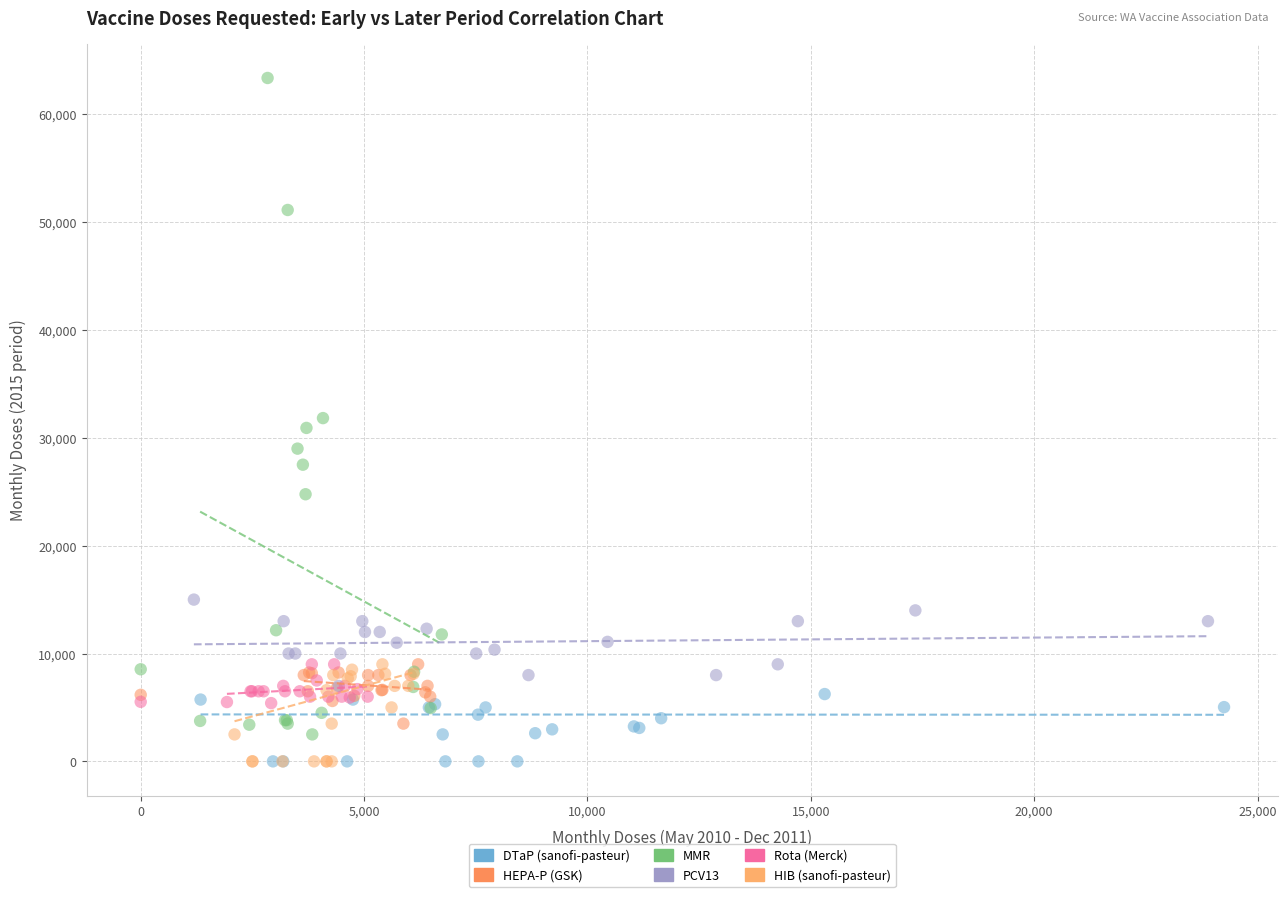

Which series has the widest spread of Y values?

MMR